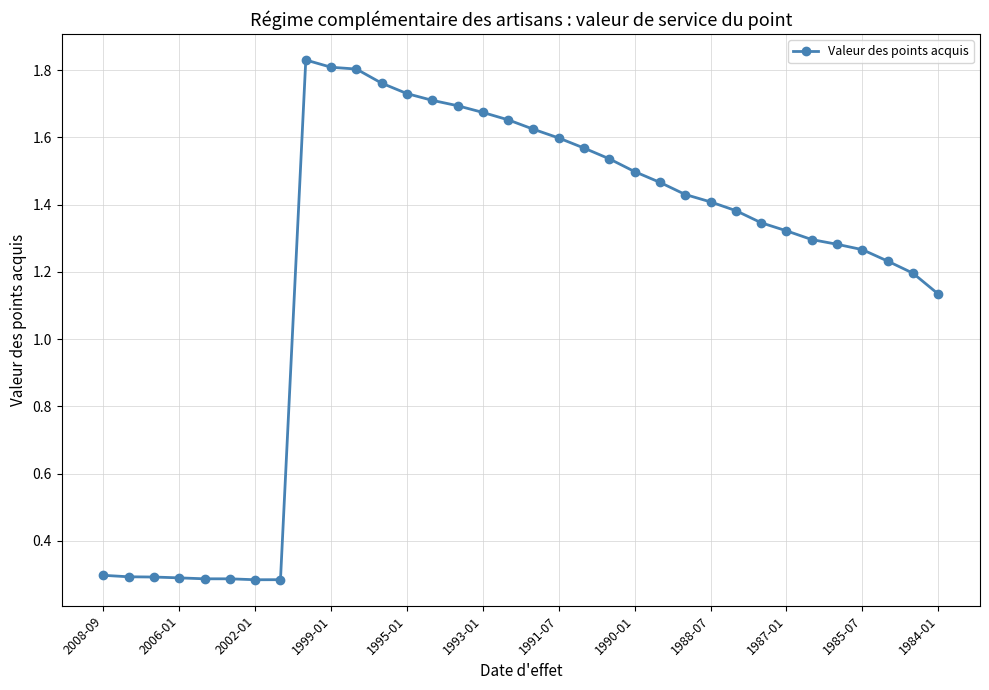

True or false: there are more than 0 points higher than both neighbors.

True